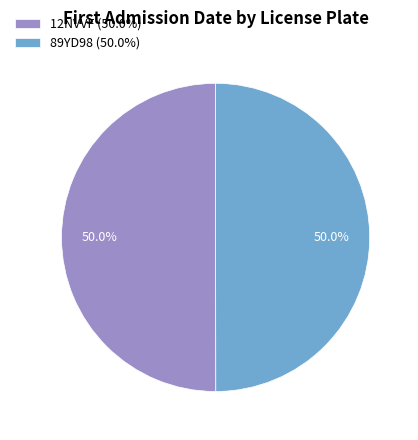

What percentage do 12NVVF (50.0%) and 89YD98 (50.0%) together represent?

100.0%